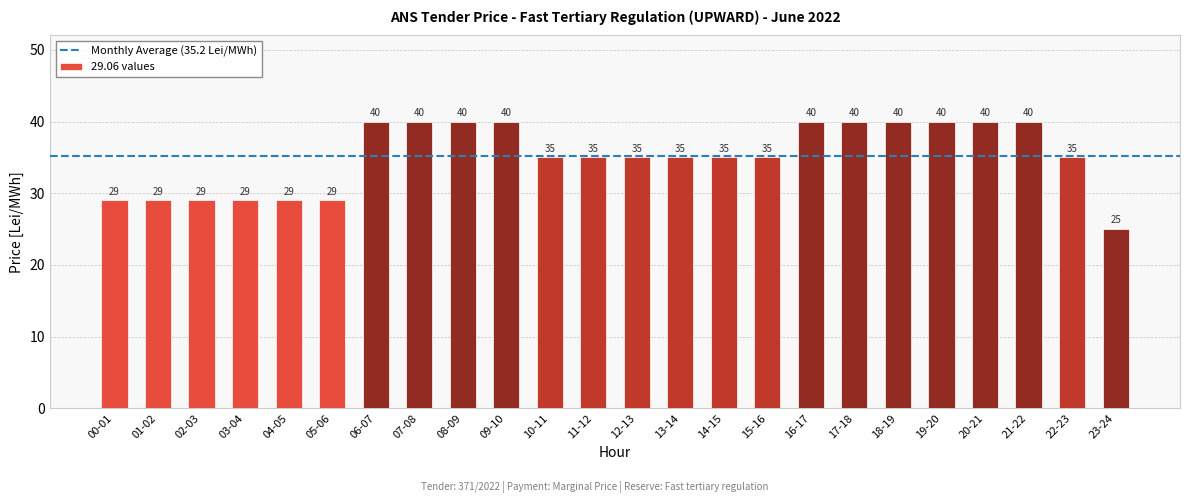

True or false: the data shows 40 at 21-22.

True